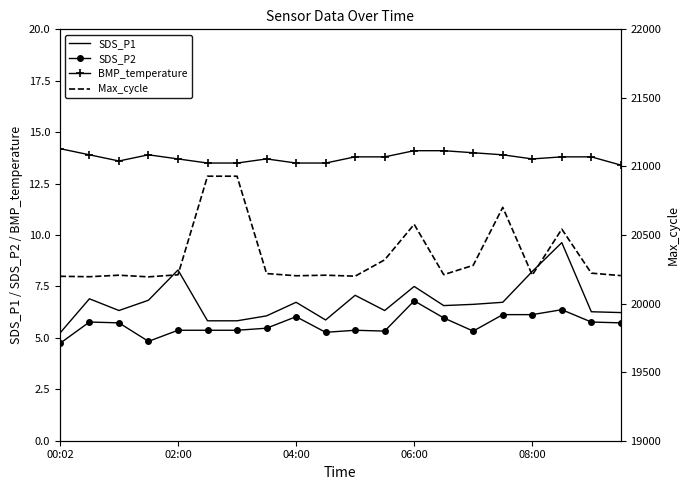

Which series has the largest total across all categories?

Max_cycle